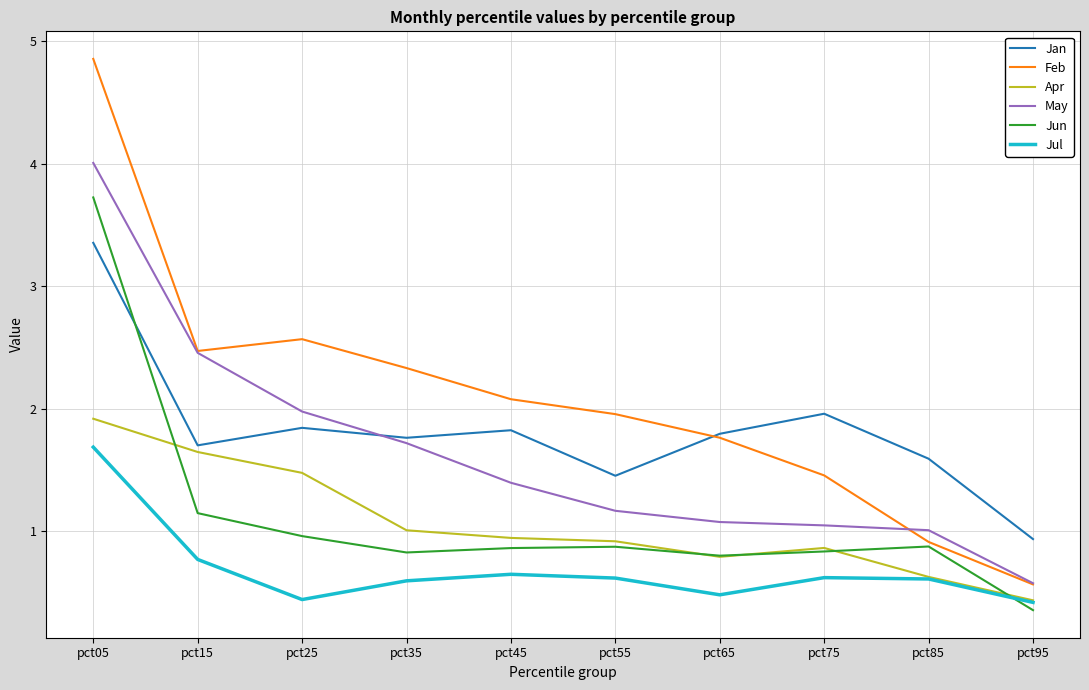

What is the spread (max minus min) of values at pct75?

1.3